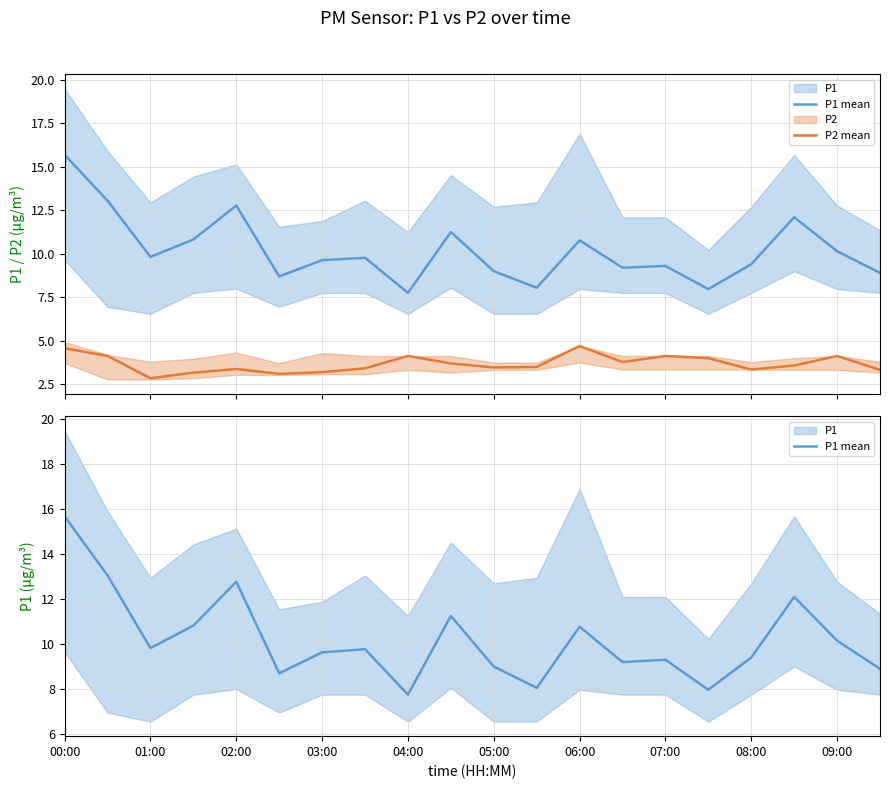

How many lines are shown in the chart?

2